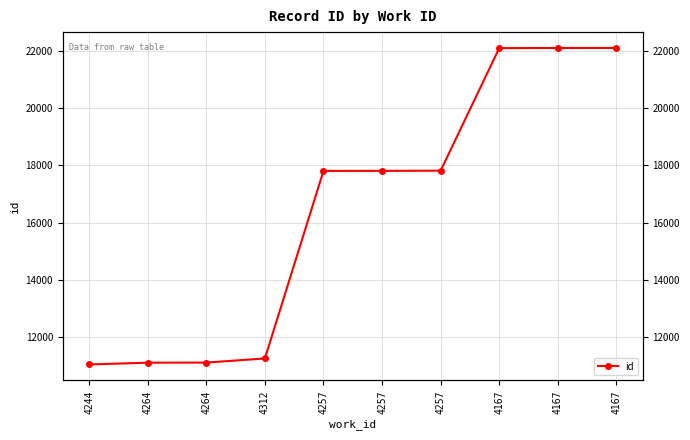

What is the smallest value displayed?

11036